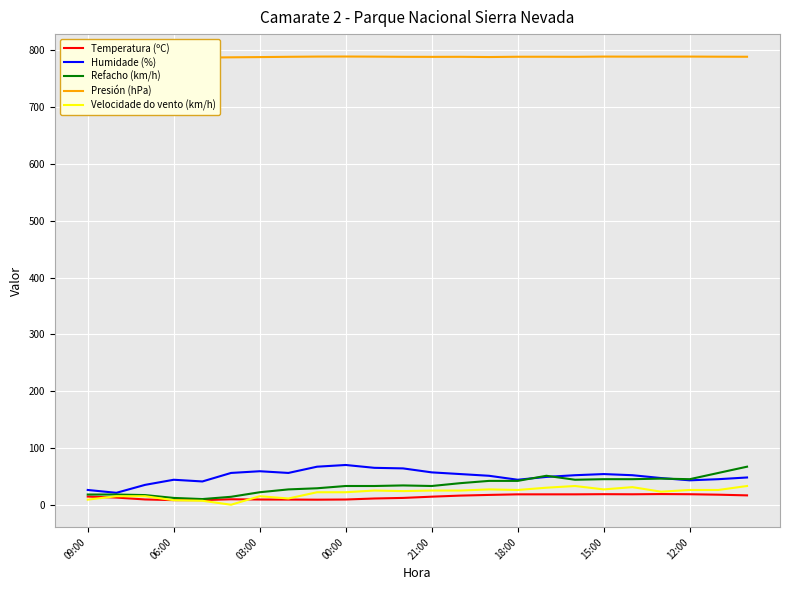

True or false: Velocidade do vento (km/h) has a value of 26.0 at 18:00.

True